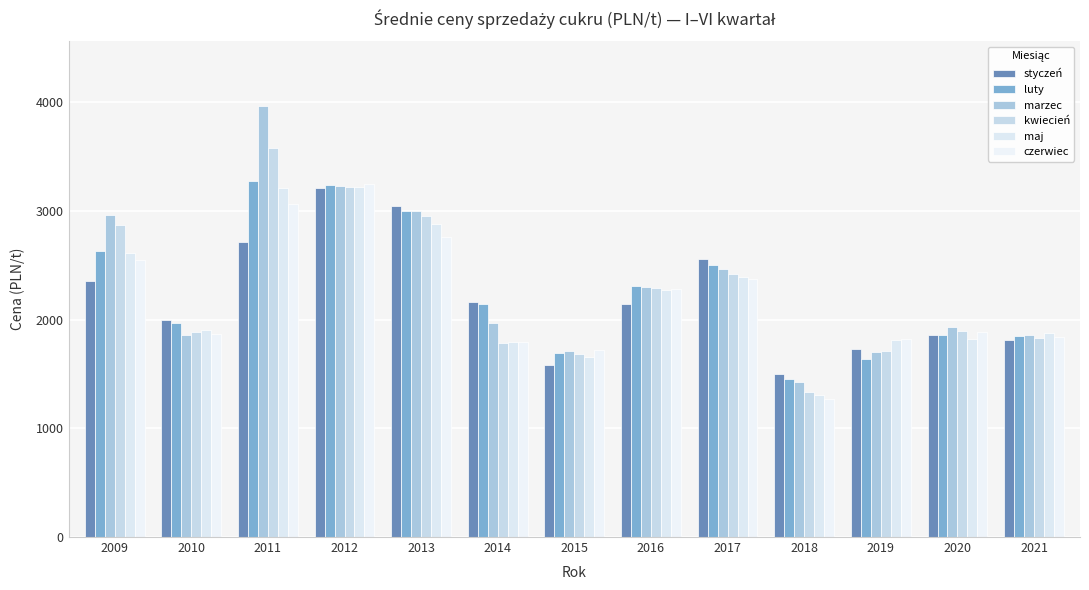

Which series changed the most between 2009 and 2011?

marzec